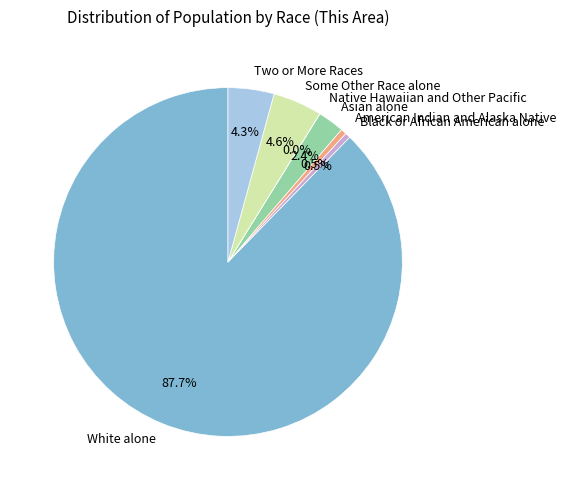

To the nearest percent, what is the difference between the largest and smallest slice percentages?

88%